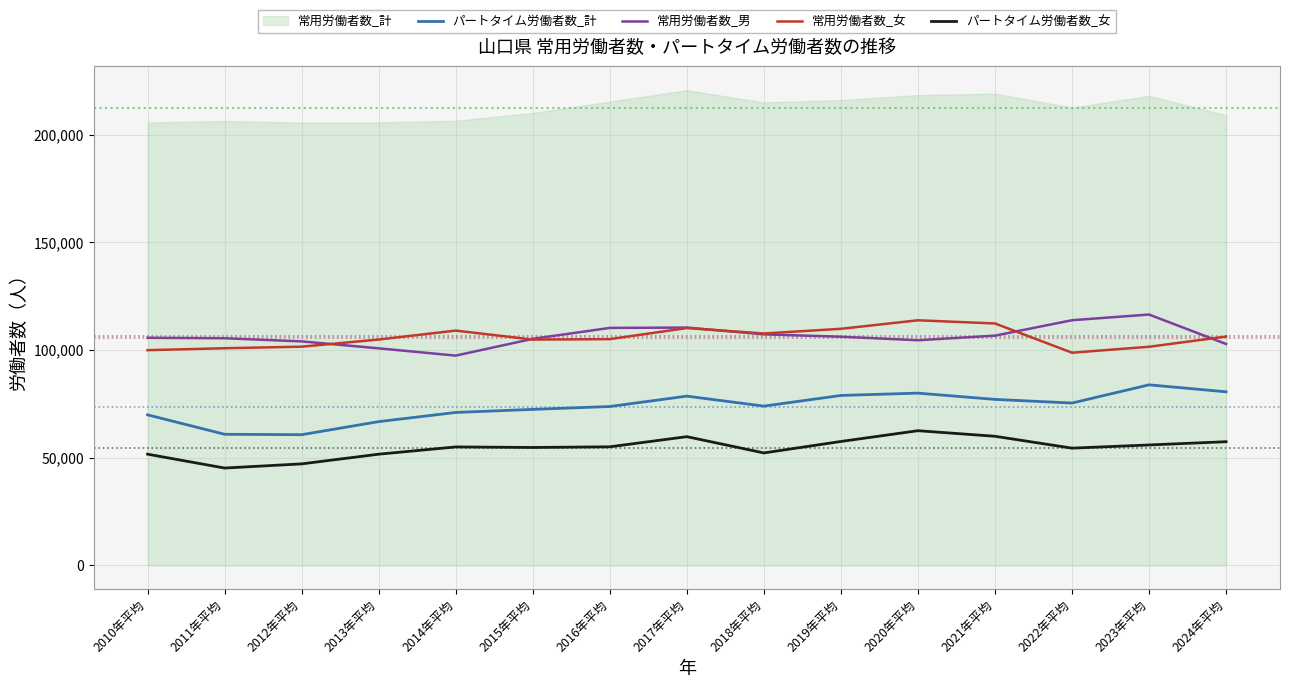

At which label does パートタイム労働者数_女 first exceed 55036?

2016年平均